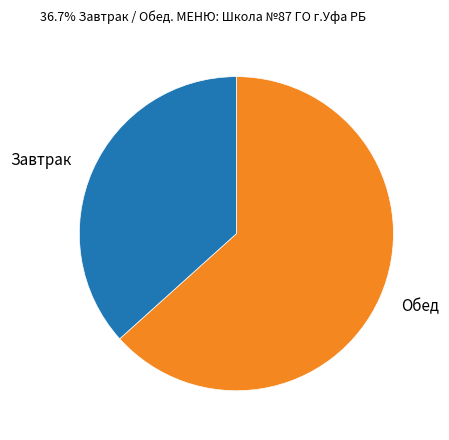

Do Завтрак and Обед together represent more than half of the pie?

Yes